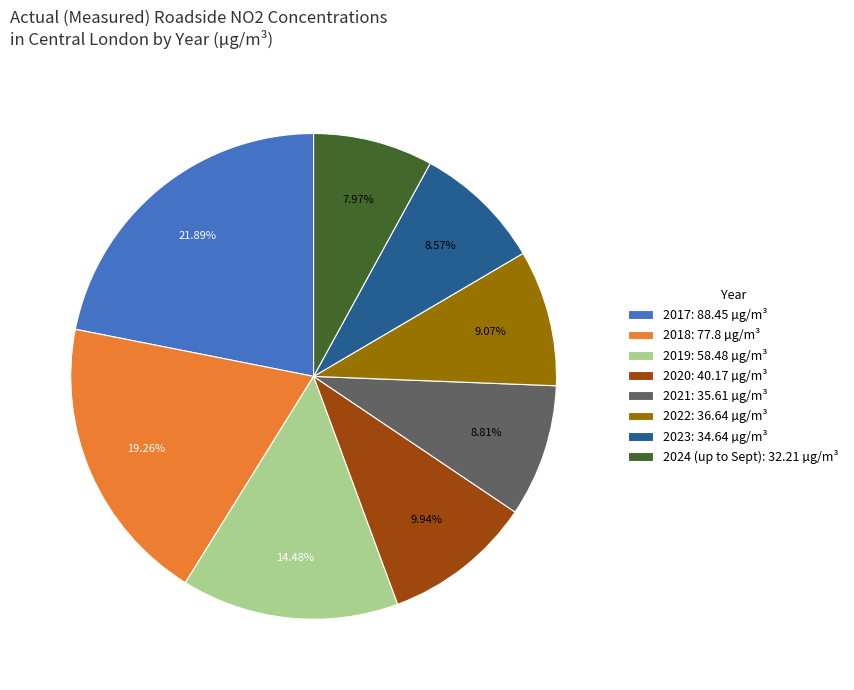

Which category has the biggest portion of the pie?

2017